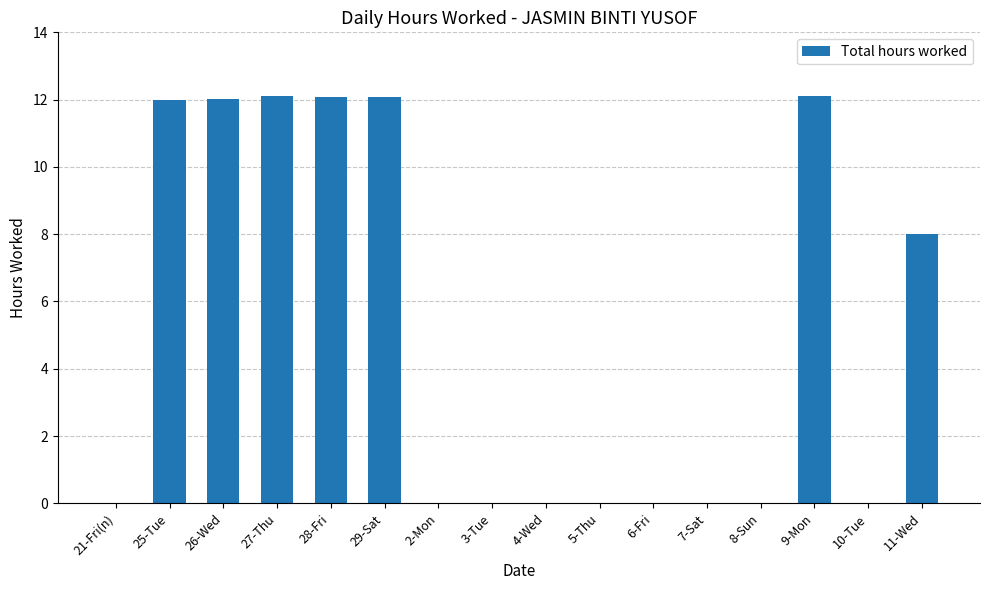

True or false: the data shows 12.1 at 29-Sat.

True